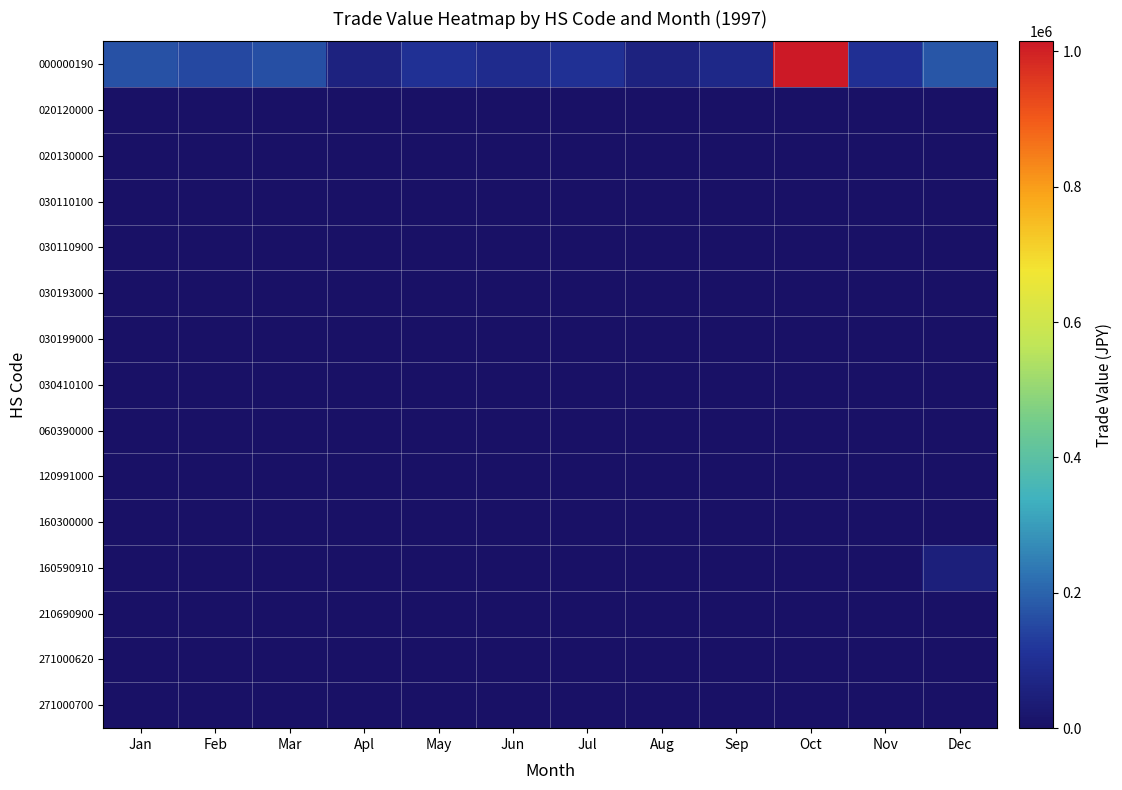

Reading right to left, what are all the values shown in this chart?

000000190: Dec=177032	Nov=99261	Oct=1014697	Sep=78048	Aug=56026	Jul=104198	Jun=90628	May=106652	Apl=58507	Mar=164187	Feb=153148	Jan=168781
020120000: Dec=0	Nov=0	Oct=0	Sep=0	Aug=0	Jul=0	Jun=638	May=0	Apl=0	Mar=0	Feb=0	Jan=0
020130000: Dec=1229	Nov=642	Oct=686	Sep=672	Aug=650	Jul=0	Jun=0	May=531	Apl=624	Mar=0	Feb=0	Jan=0
030110100: Dec=0	Nov=0	Oct=234	Sep=668	Aug=0	Jul=0	Jun=0	May=0	Apl=0	Mar=0	Feb=0	Jan=0
030110900: Dec=0	Nov=1033	Oct=0	Sep=0	Aug=409	Jul=0	Jun=0	May=0	Apl=263	Mar=0	Feb=599	Jan=718
030193000: Dec=0	Nov=801	Oct=1992	Sep=1001	Aug=2133	Jul=0	Jun=0	May=588	Apl=663	Mar=0	Feb=1379	Jan=0
030199000: Dec=0	Nov=0	Oct=0	Sep=0	Aug=0	Jul=0	Jun=0	May=0	Apl=826	Mar=0	Feb=0	Jan=0
030410100: Dec=0	Nov=0	Oct=0	Sep=0	Aug=0	Jul=315	Jun=506	May=323	Apl=282	Mar=988	Feb=0	Jan=690
060390000: Dec=0	Nov=0	Oct=0	Sep=0	Aug=0	Jul=0	Jun=0	May=0	Apl=0	Mar=0	Feb=0	Jan=760
120991000: Dec=0	Nov=0	Oct=0	Sep=0	Aug=0	Jul=2685	Jun=0	May=0	Apl=0	Mar=0	Feb=0	Jan=0
160300000: Dec=0	Nov=0	Oct=0	Sep=0	Aug=0	Jul=0	Jun=0	May=0	Apl=0	Mar=0	Feb=224	Jan=0
160590910: Dec=49427	Nov=0	Oct=0	Sep=0	Aug=0	Jul=0	Jun=0	May=0	Apl=0	Mar=0	Feb=0	Jan=0
210690900: Dec=0	Nov=0	Oct=0	Sep=0	Aug=0	Jul=227	Jun=205	May=394	Apl=0	Mar=0	Feb=0	Jan=0
271000620: Dec=0	Nov=0	Oct=0	Sep=0	Aug=0	Jul=0	Jun=261	May=0	Apl=0	Mar=0	Feb=0	Jan=0
271000700: Dec=0	Nov=0	Oct=0	Sep=873	Aug=0	Jul=0	Jun=0	May=0	Apl=0	Mar=0	Feb=0	Jan=0